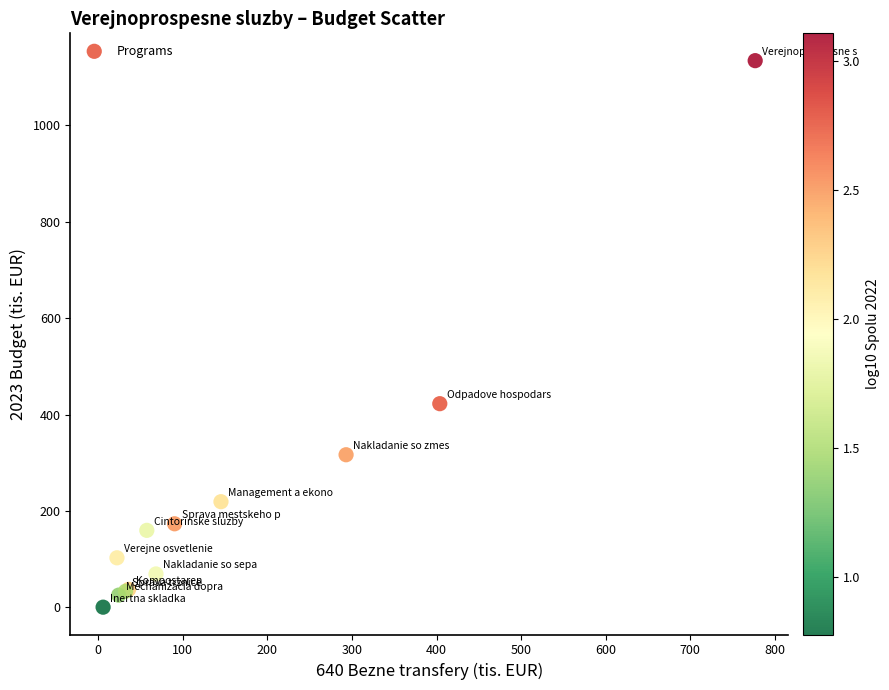

What Y value in the scatter plot is closest to 567?

422.5